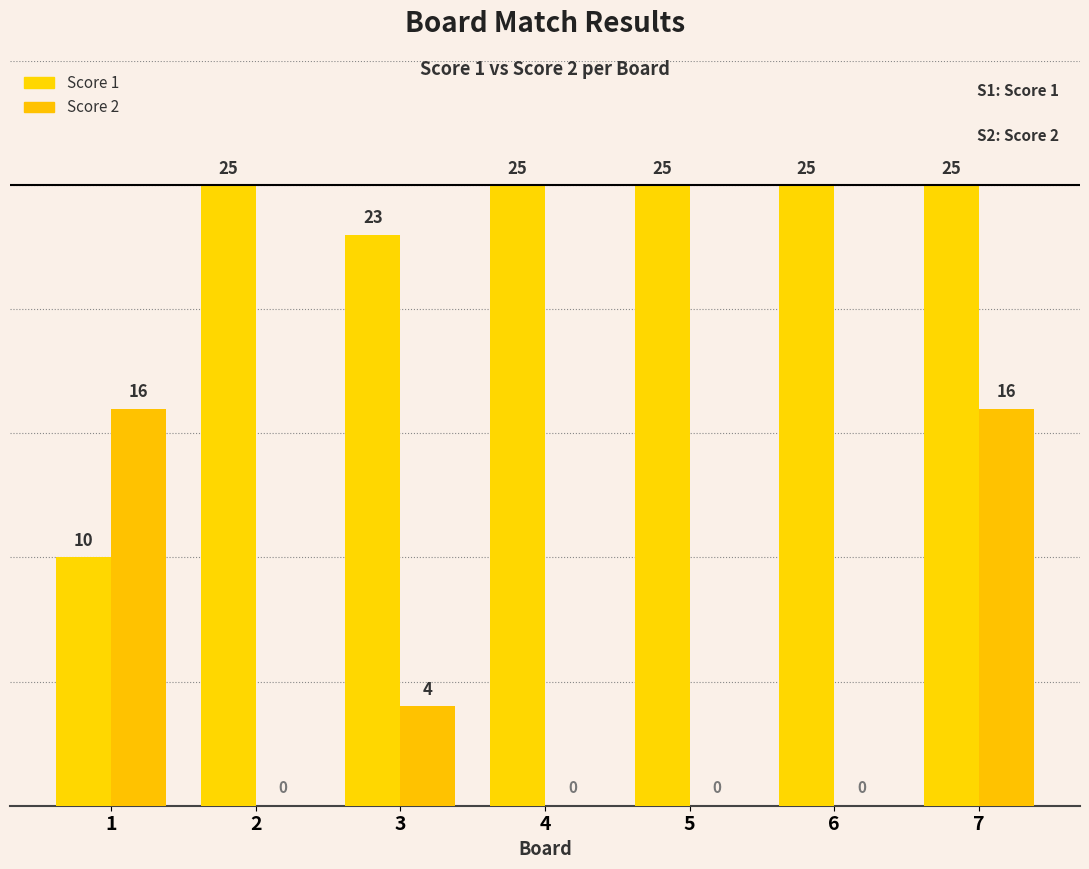

Rank the series at 2 from highest to lowest value.

Score 1, Score 2